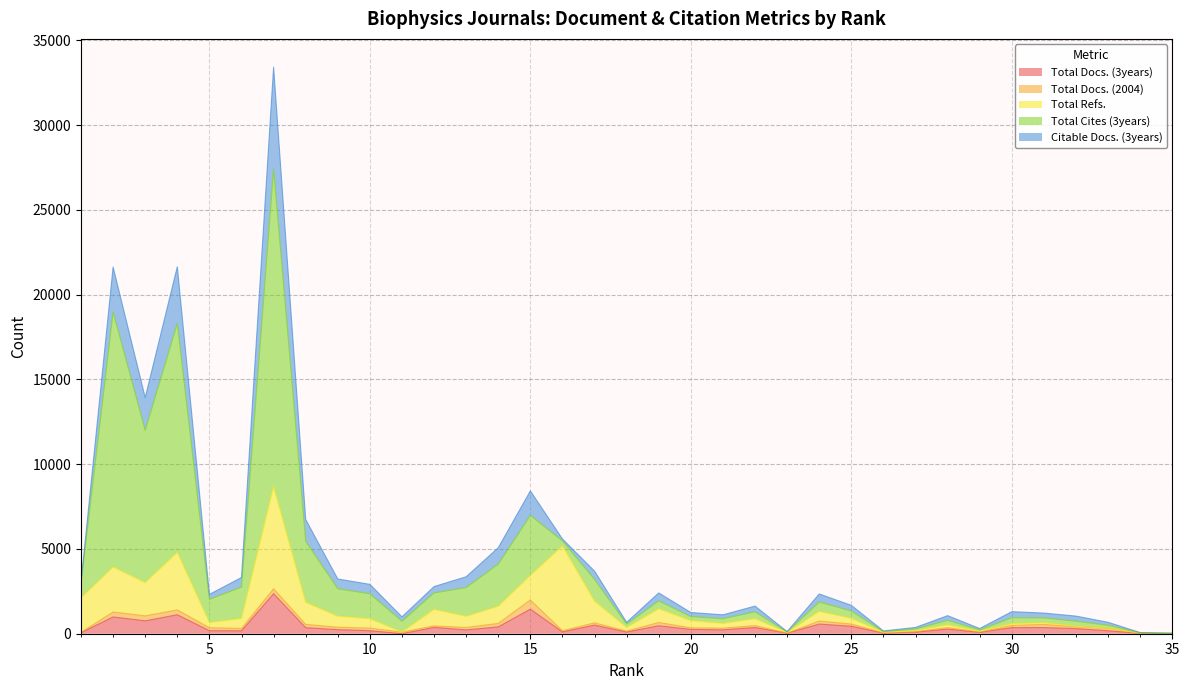

List the series in order of their peak value, lowest first.

Total Docs. (2004), Total Docs. (3years), Citable Docs. (3years), Total Refs., Total Cites (3years)